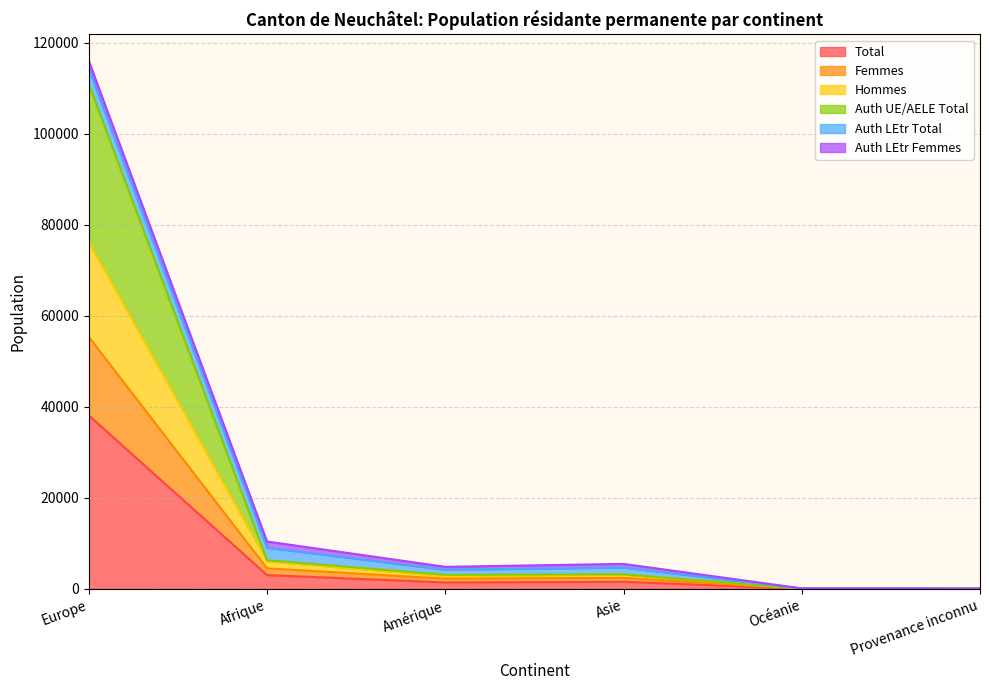

What is the greatest value displayed?

114321